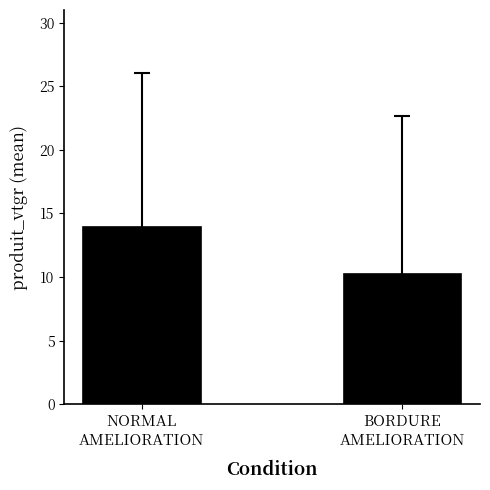

What is the average value?

12.1